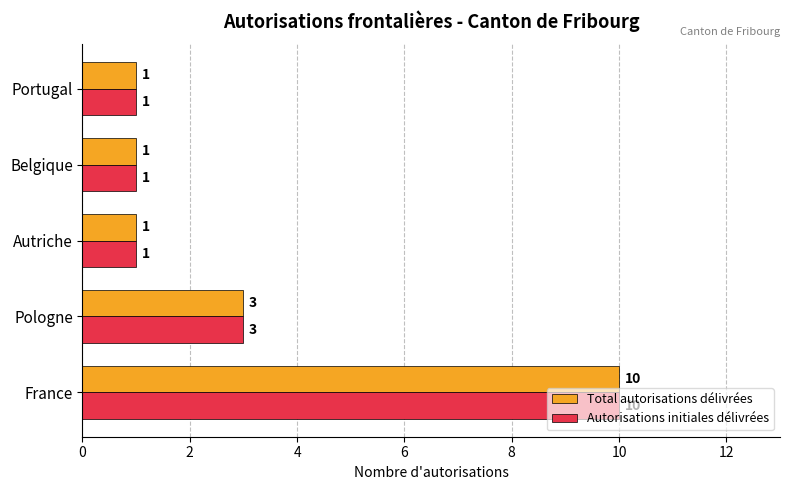

At which label is Total autorisations délivrées closest to 5?

Pologne